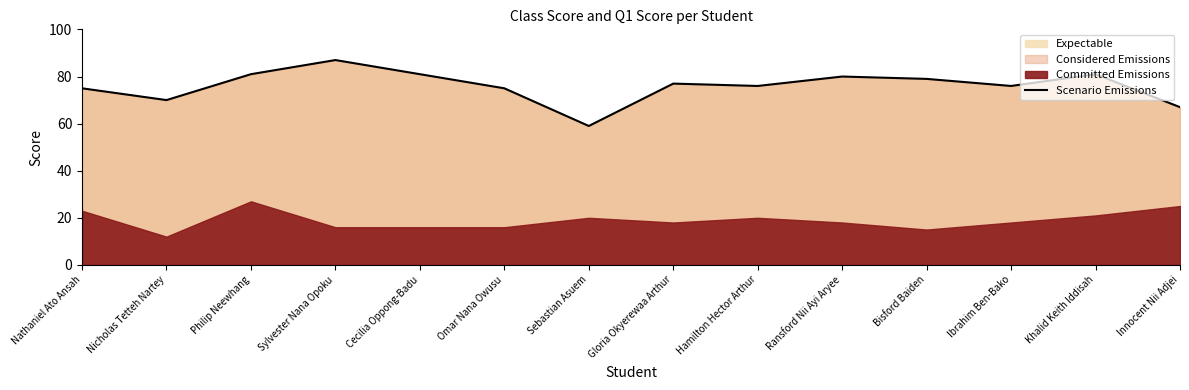

Reading right to left, transcribe all the data shown in this chart.

67	81	76	79	80	76	77	59	75	81	87	81	70	75